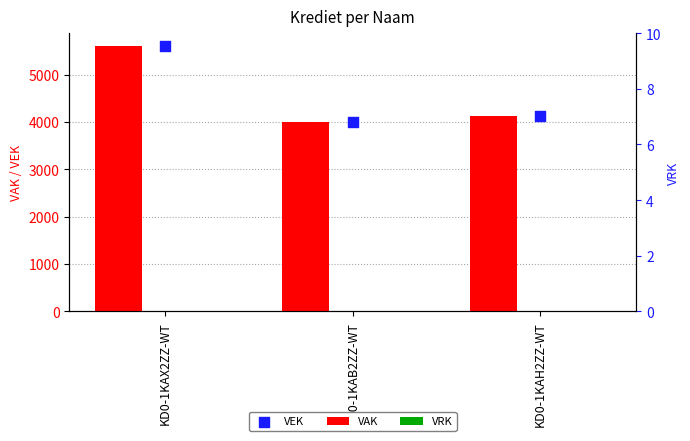

Is the value of VRK at KD0-1KAX2ZZ-WT greater than the value of VAK at KD0-1KAX2ZZ-WT?

No